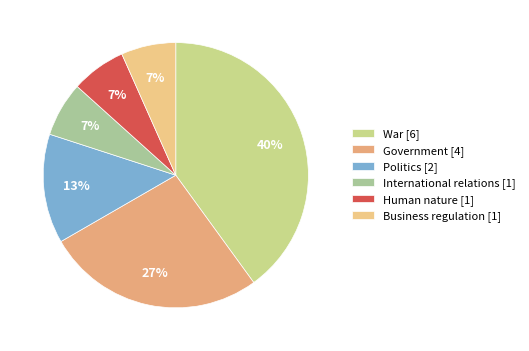

To the nearest percent, what is the difference between the Politics and International relations slice percentages?

7%